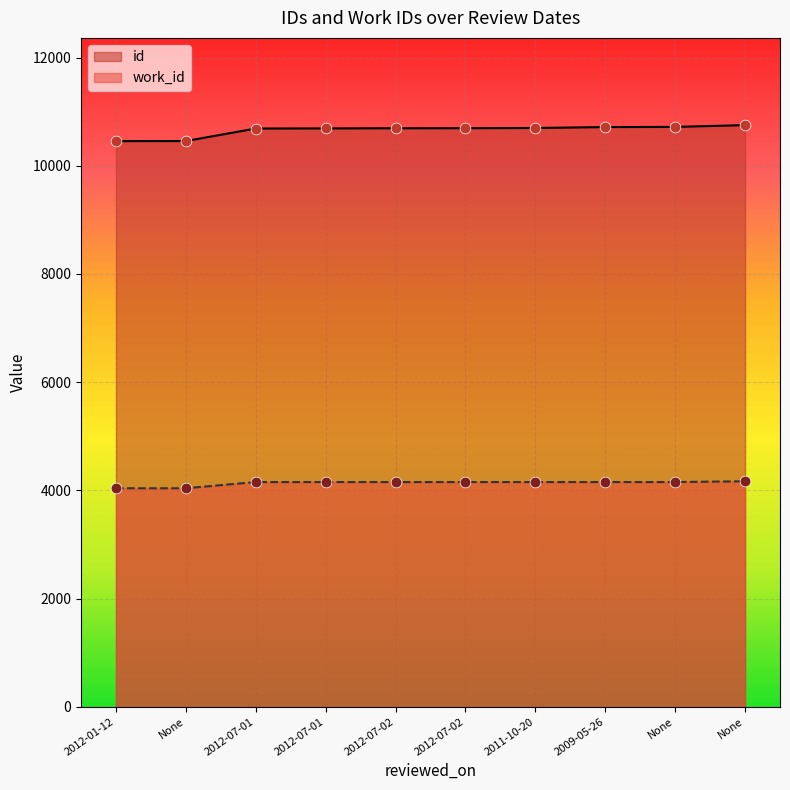

Which series contains the highest Y value?

id